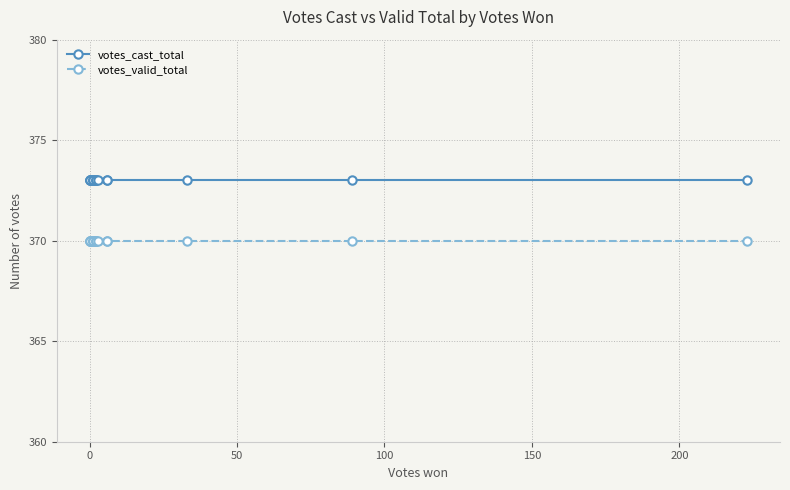

True or false: votes_cast_total has a value of 593 at 7.

False